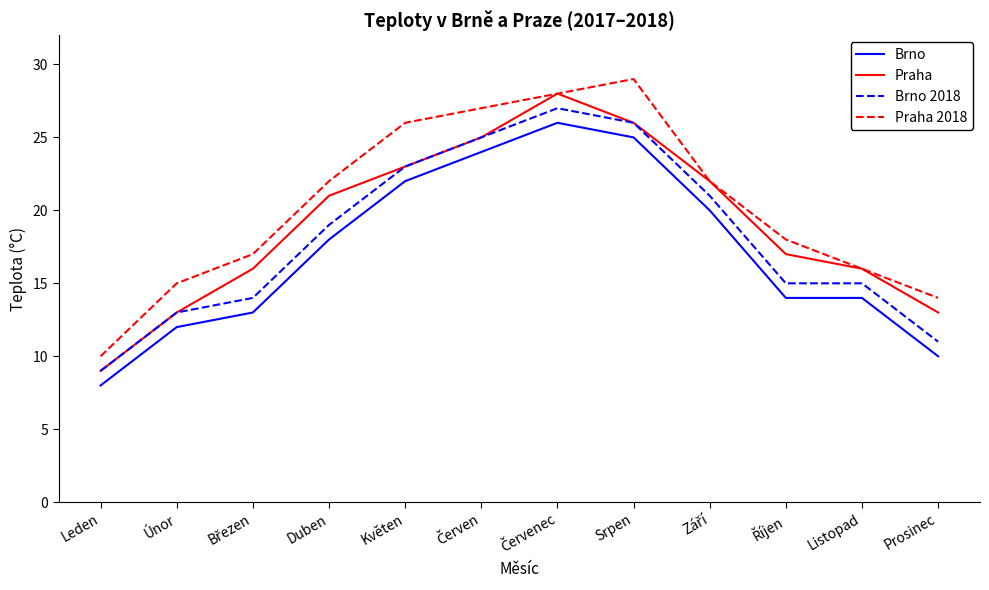

True or false: Praha 2018 and Brno 2018 cross at least once.

False